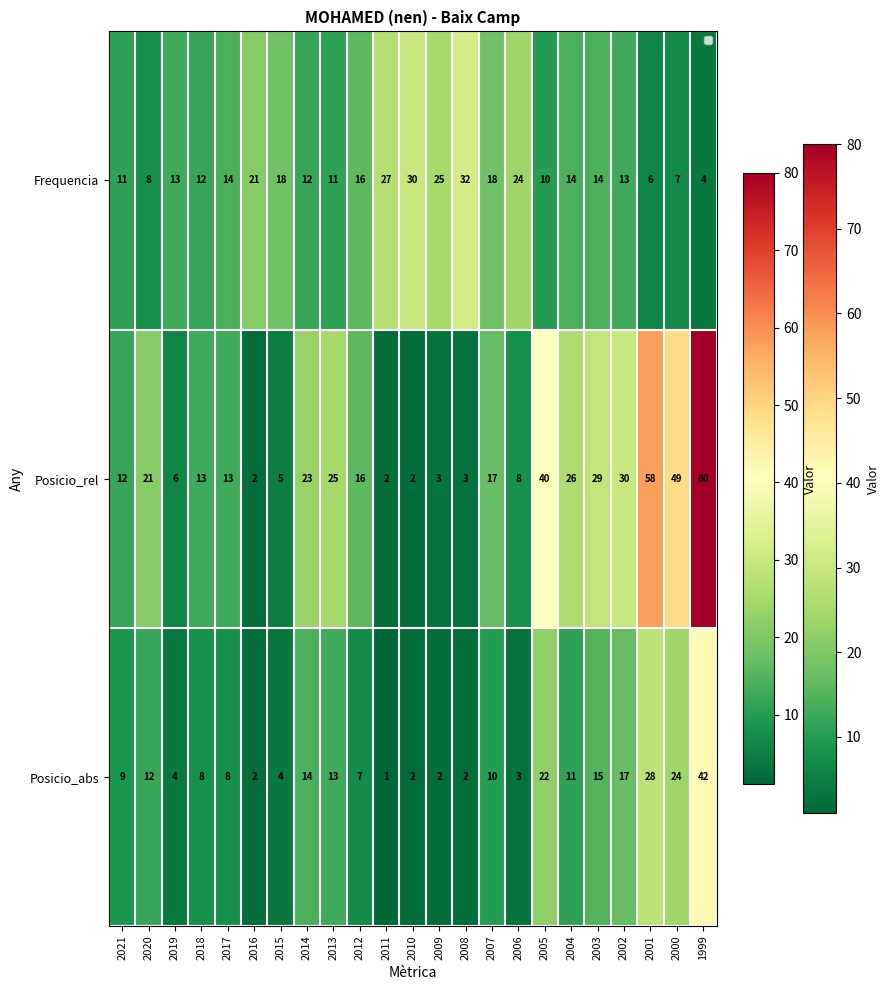

The value of Posicio_rel at 2014 is 7. True or false?

False